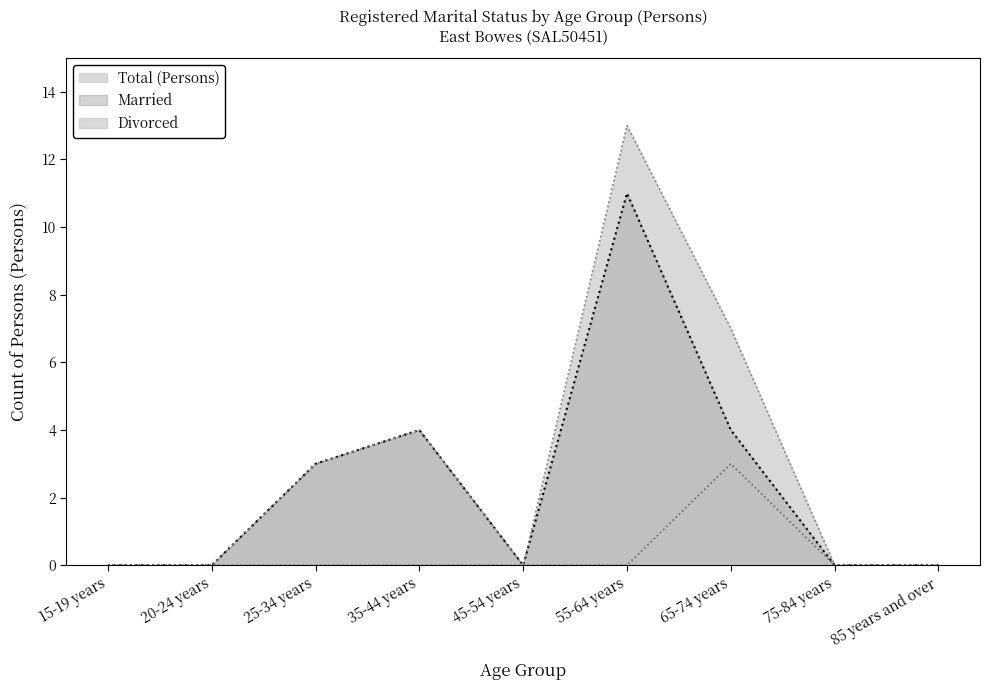

Where is Divorced nearest to the value 1?

15-19 years